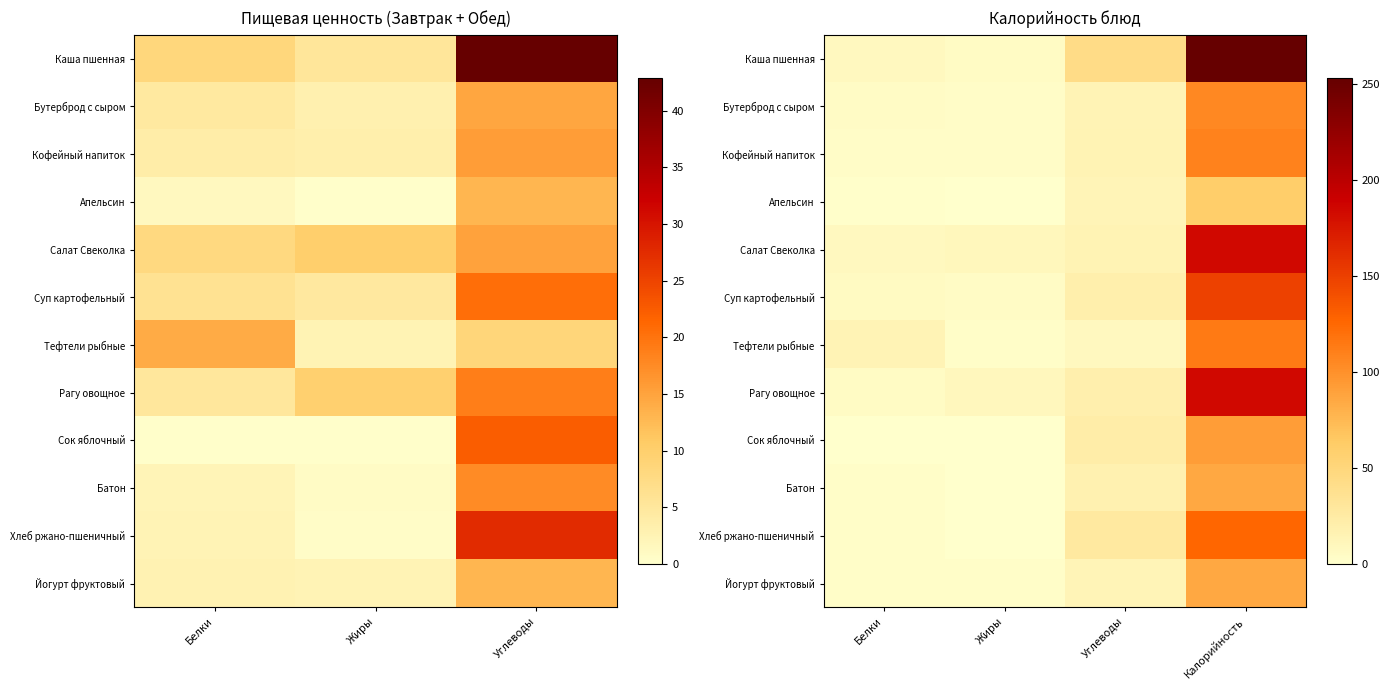

How many data points in Каша пшенная are above 42?

2